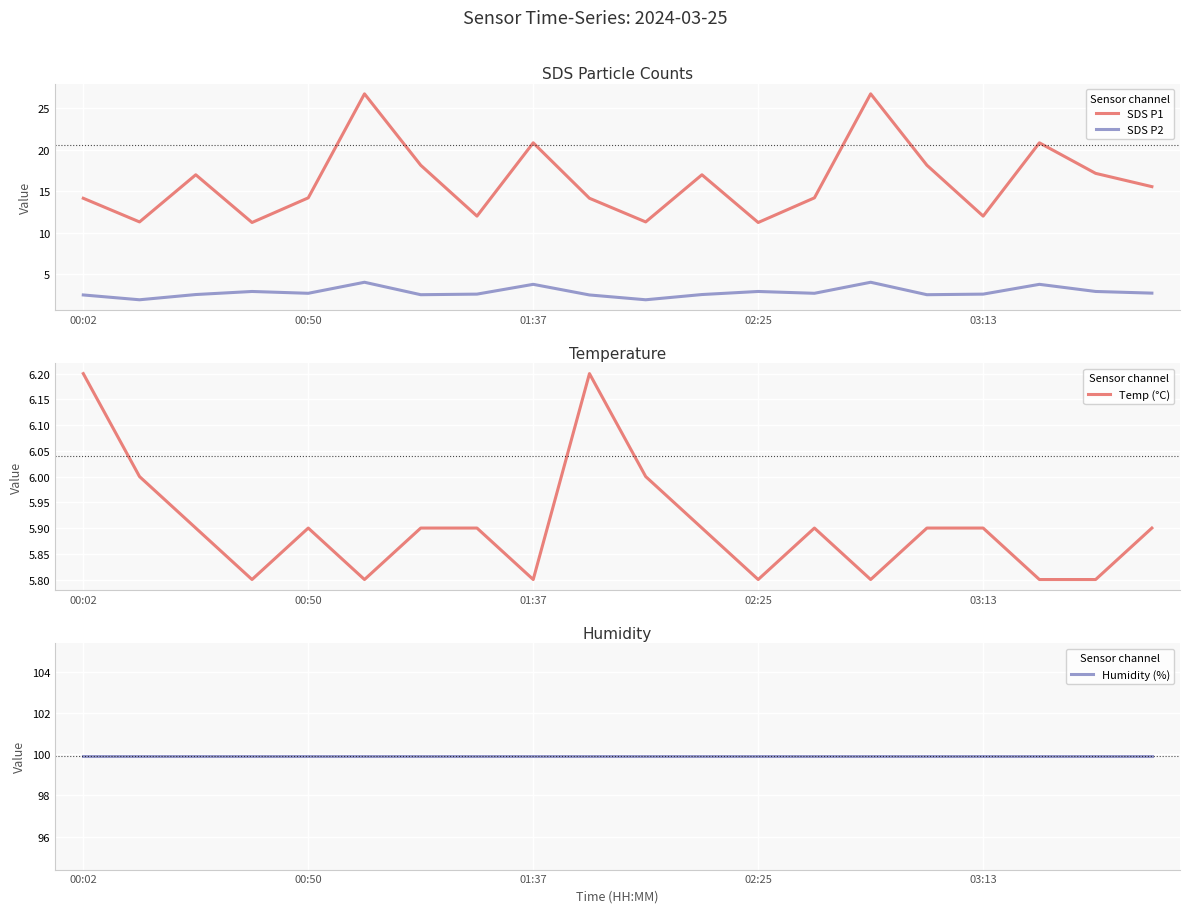

Is it true that Humidity (%) equals 178.4 at 18?

False